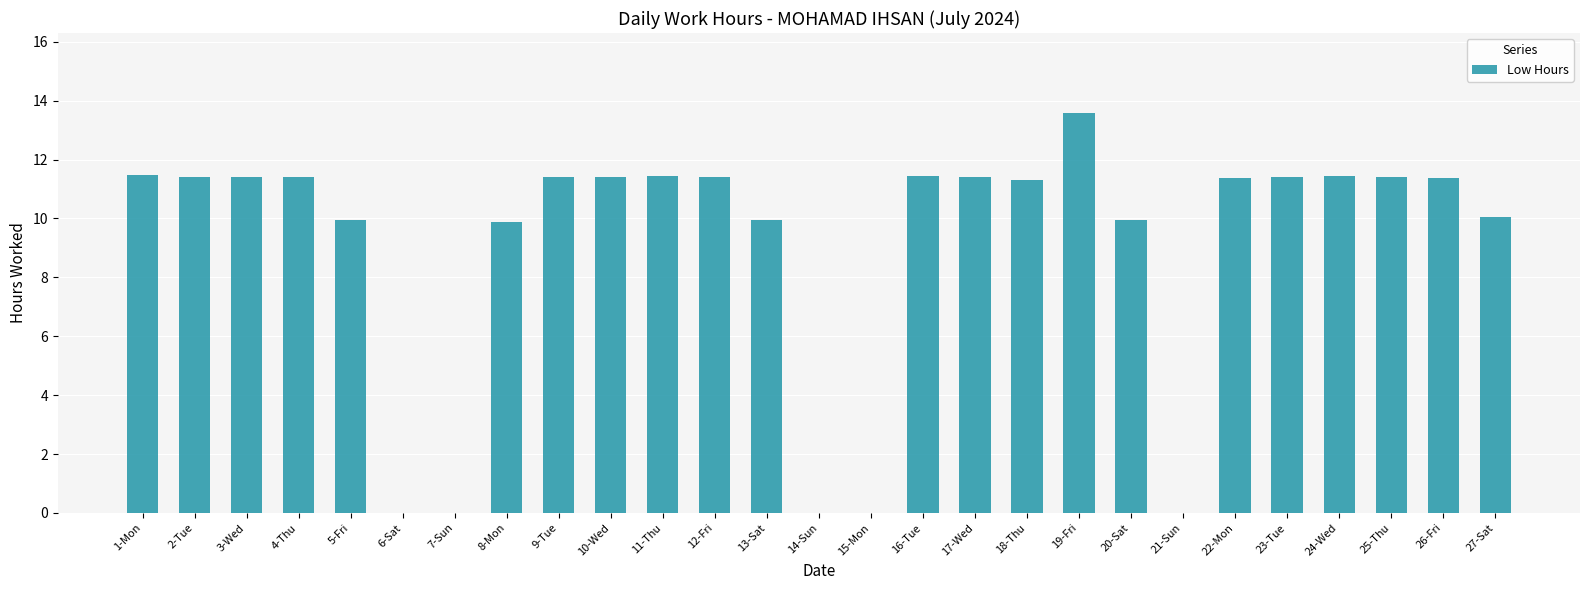

Approximately how many times larger is the value at 17-Wed compared to 3-Wed?

1.0